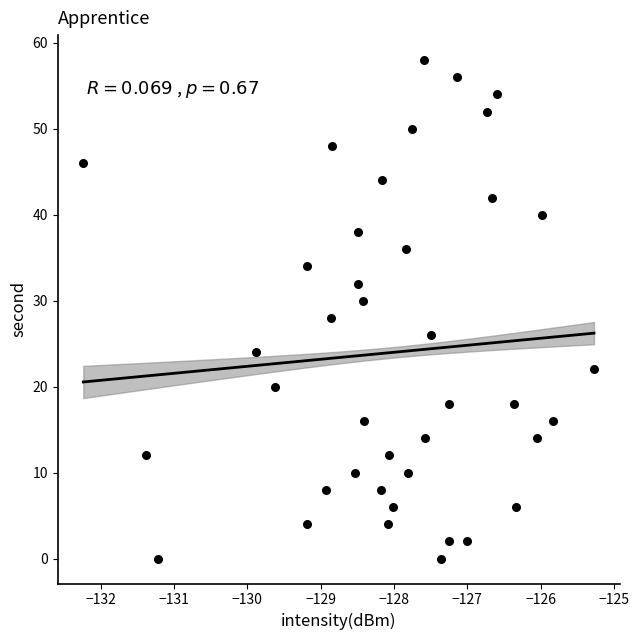

What is the range of Y values (max minus min)?

58